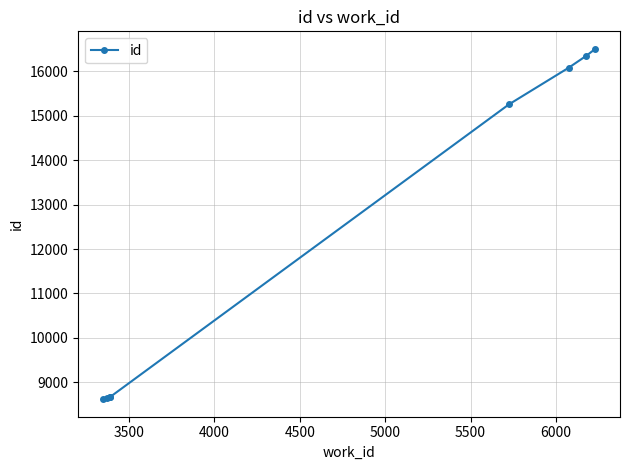

True or false: the data has more than 1 interior local peaks.

False